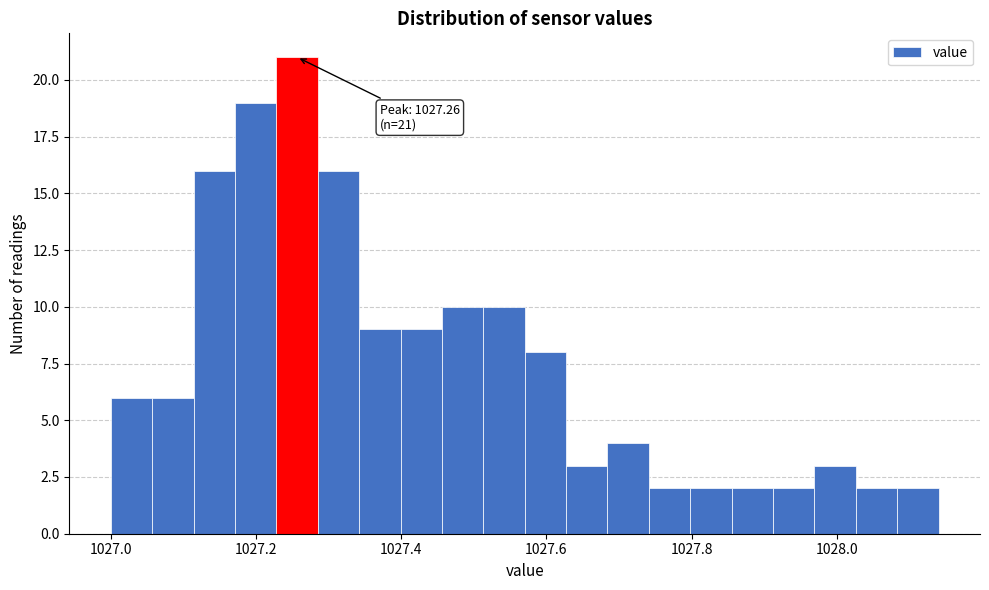

Read against the x-axis, roughly where is the centre of the tallest bar?

1027.26